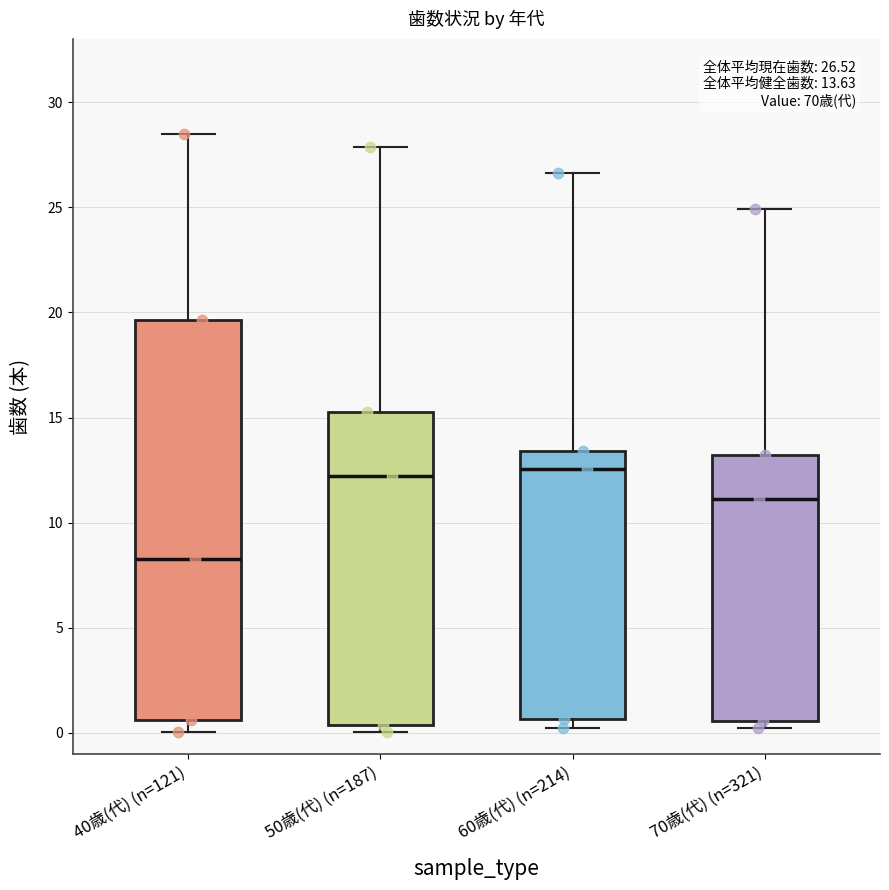

Which box is the tallest, from its lower edge to its upper edge?

40歳(代) (n=121)